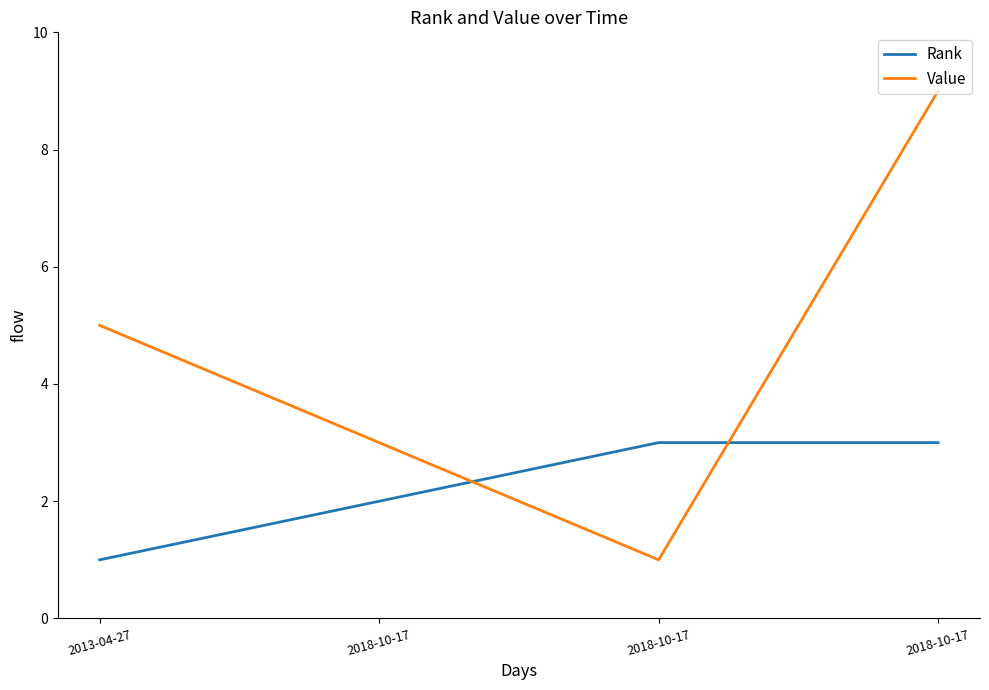

Between 2018-10-17 and 2018-10-17, which series saw the biggest shift?

Value